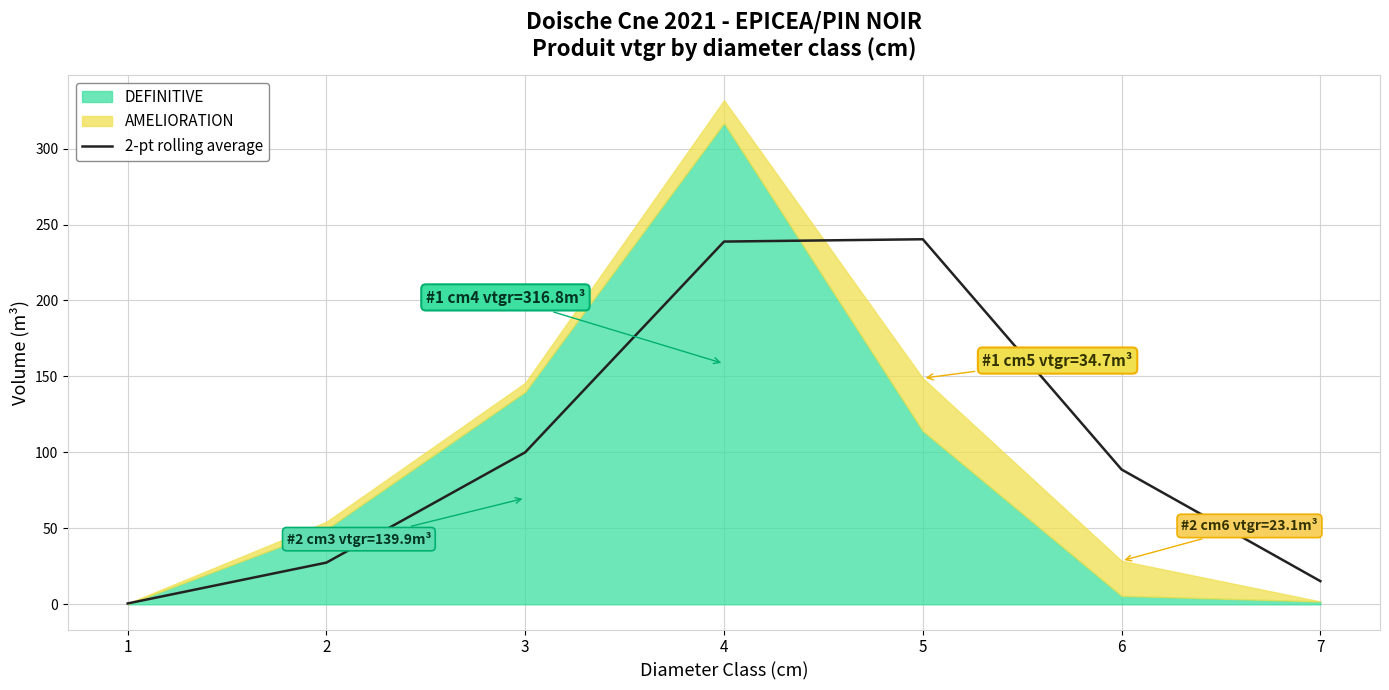

What is the change in value from 4 to 7?

-223.5